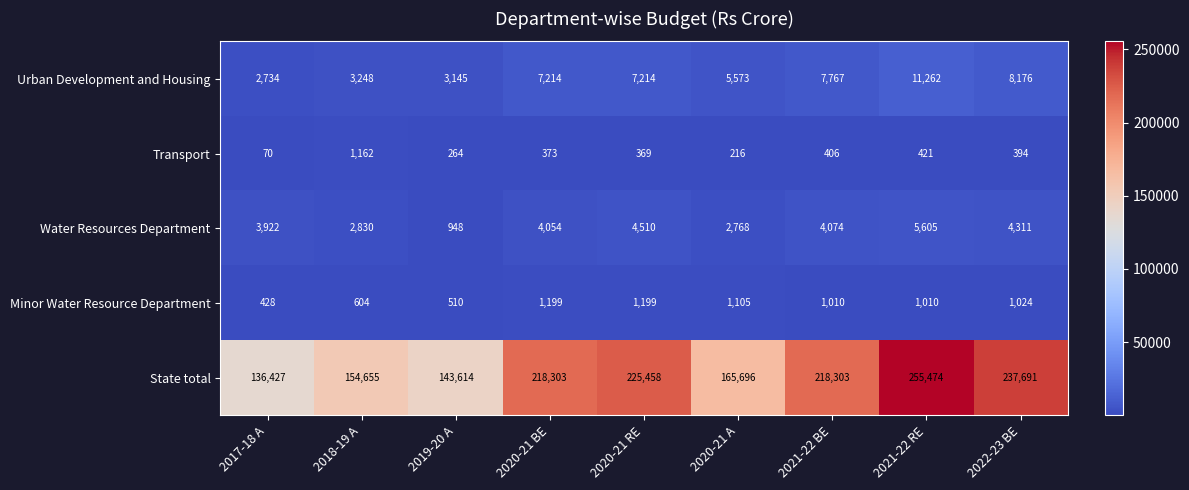

The value of Minor Water Resource Department at 2017-18 A is 280. True or false?

False